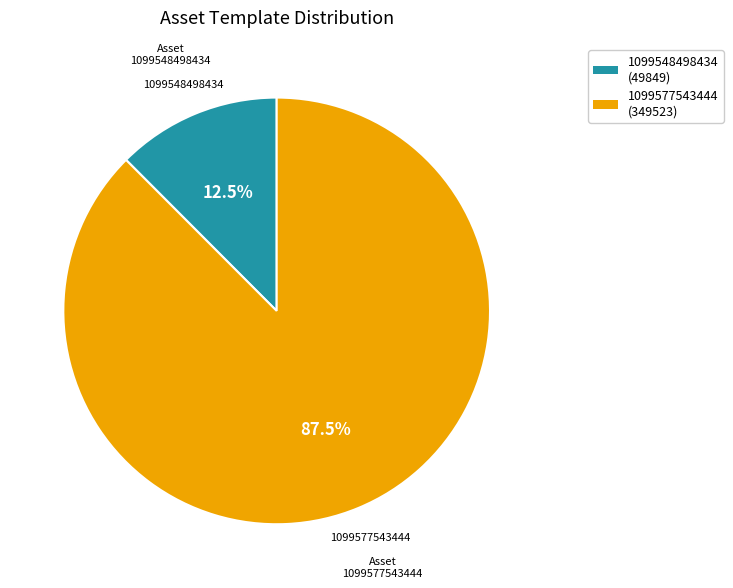

What is the ratio of the value at 1099577543444 to the value at 1099548498434?

7.0